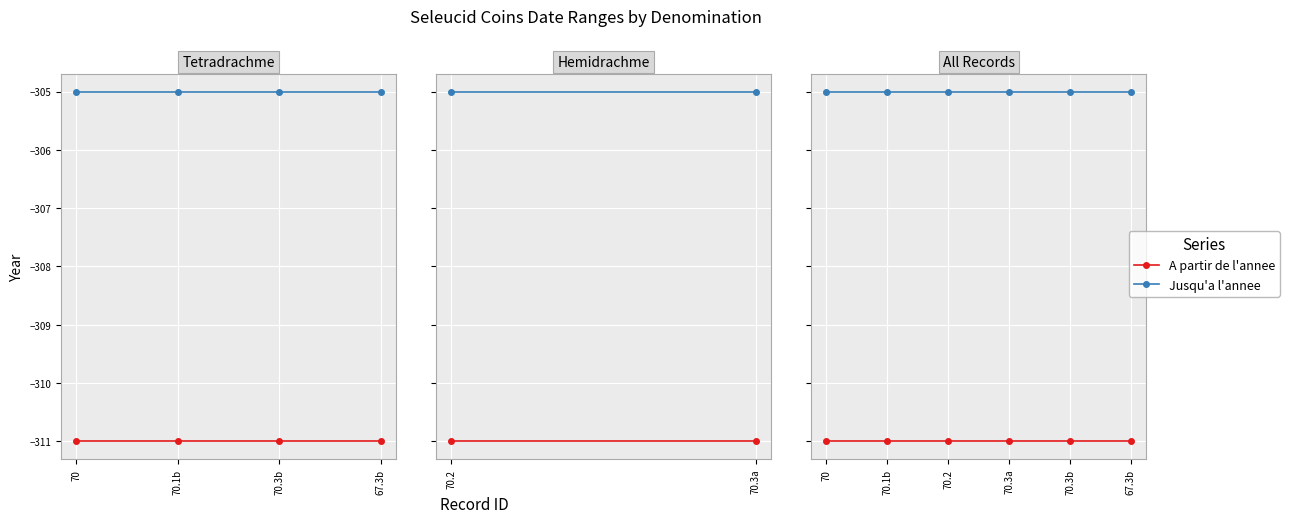

True or false: A partir de l'annee and Jusqu'a l'annee cross at least once.

False